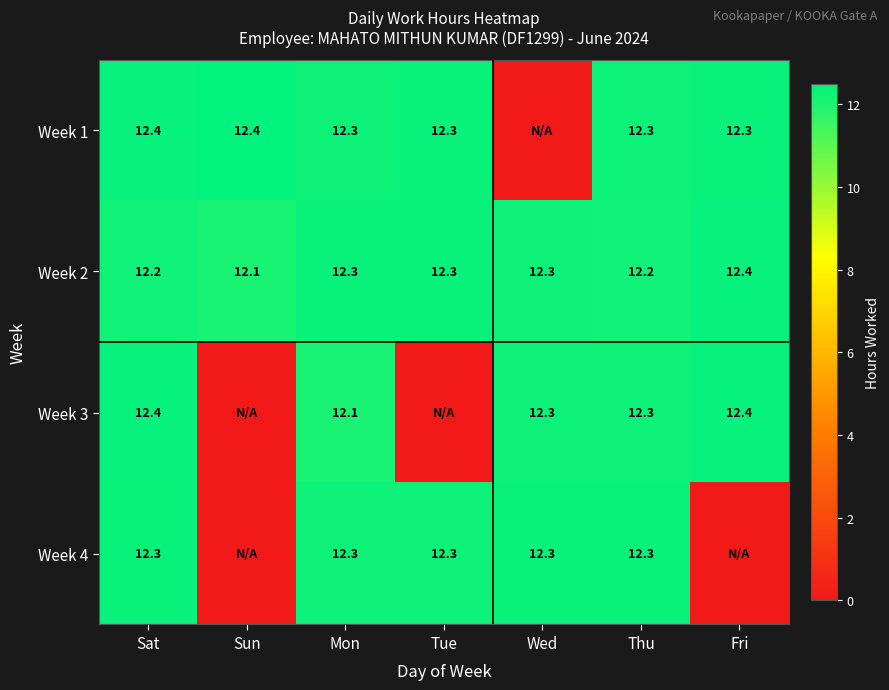

The value of Week 4 at Wed is 12.3. True or false?

True